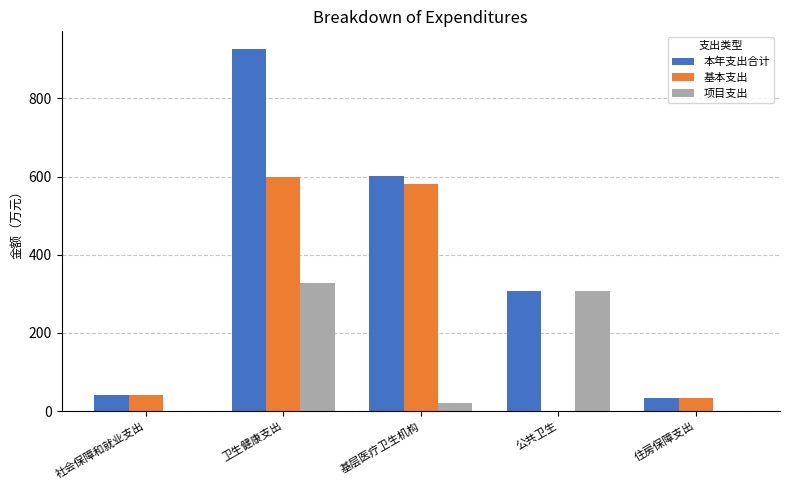

What is the maximum value for 基本支出?

598.1